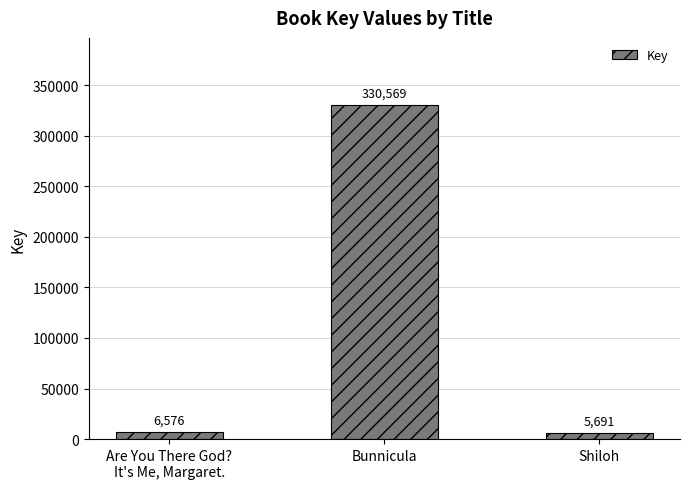

Reading right to left, what are all the values shown in this chart?

Shiloh=5691	Bunnicula=330569	Are You There God?
It's Me, Margaret.=6576